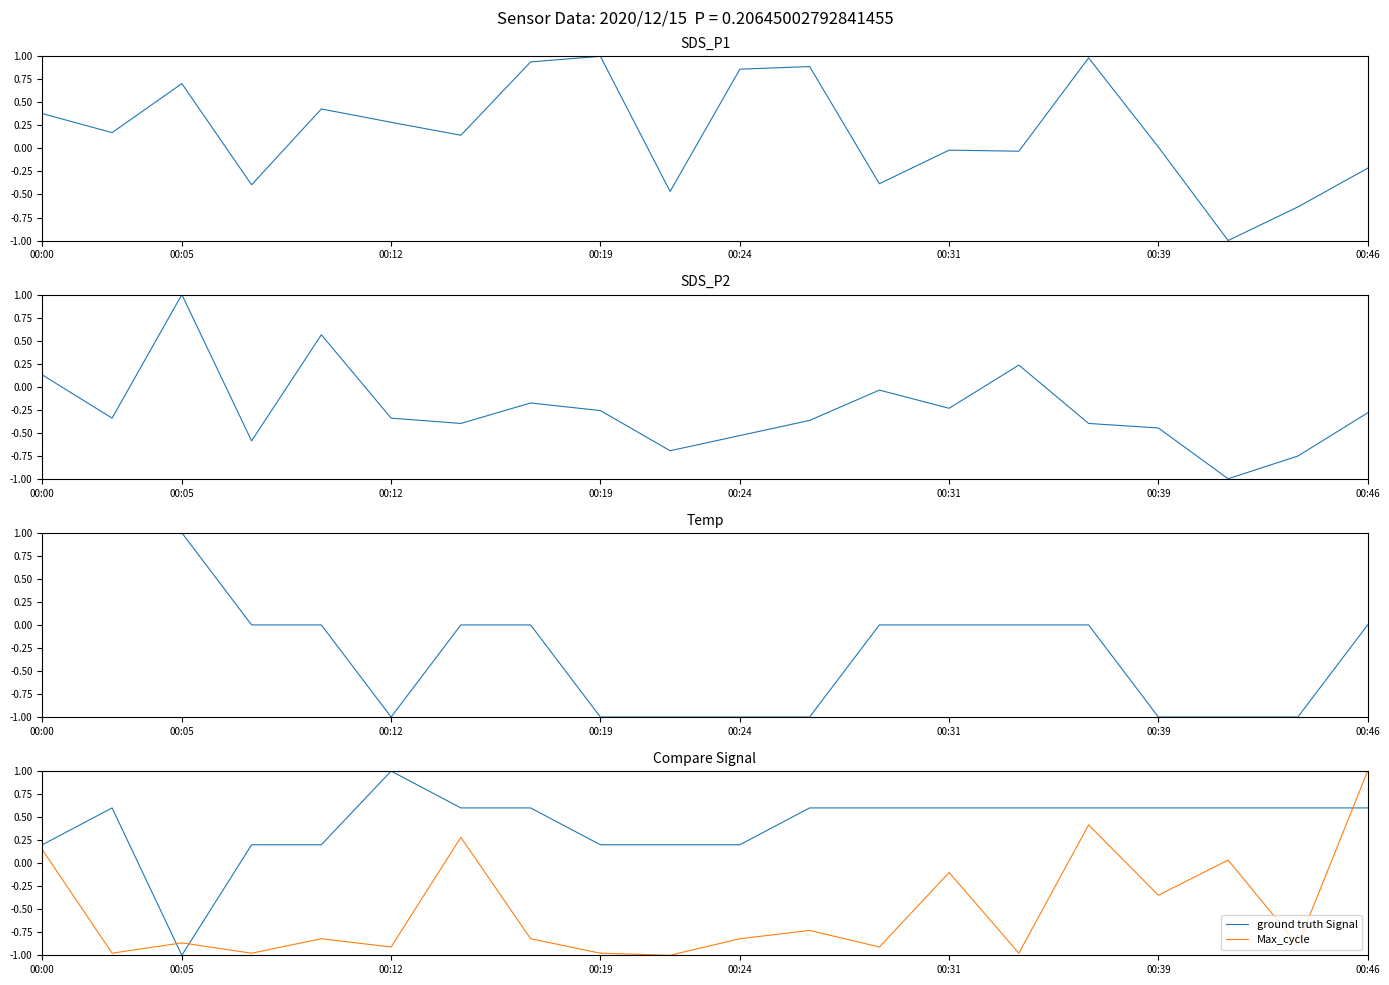

Which series has the largest range (max minus min)?

SDS_P1